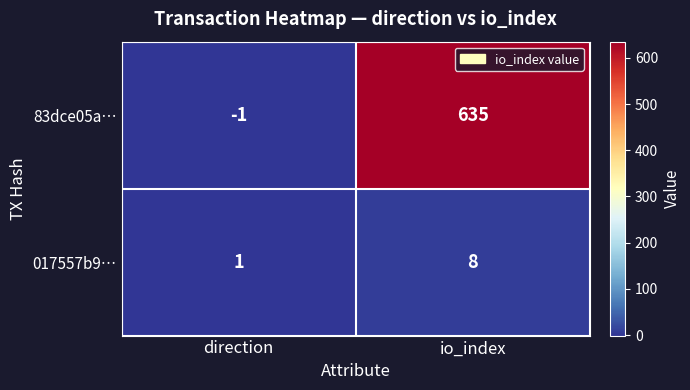

Which category has the highest value across all series?

io_index